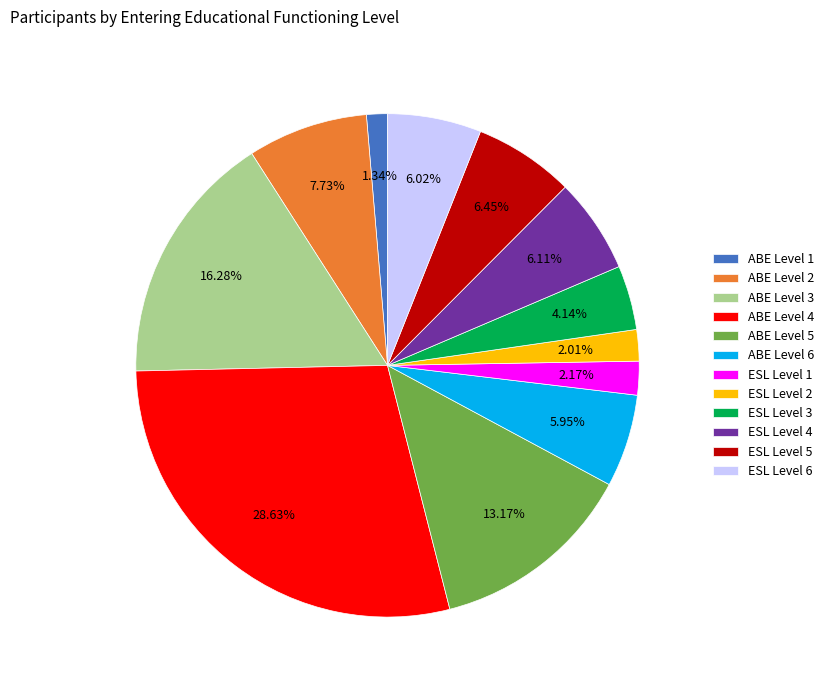

What is the ratio of the value at ABE Level 3 to the value at ABE Level 2?

2.1